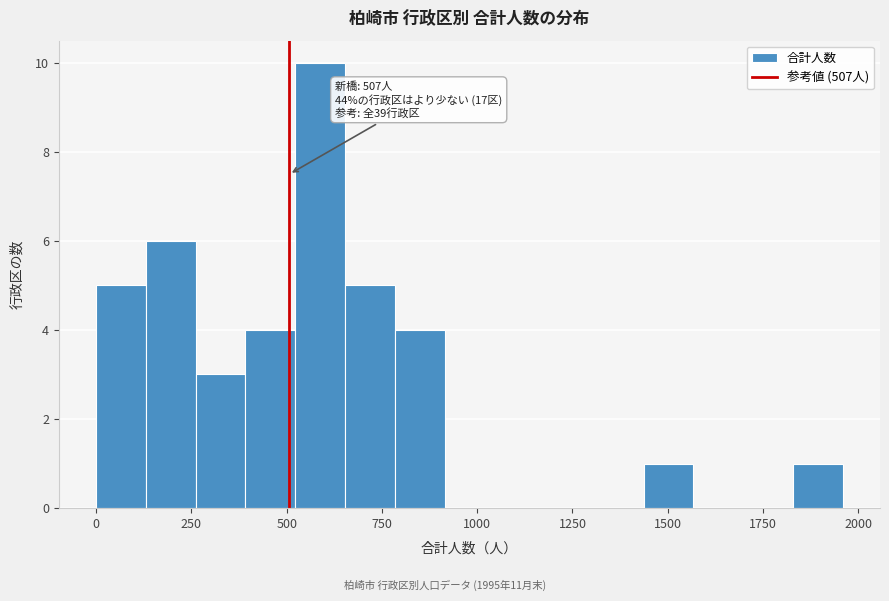

Read against the x-axis, roughly where is the centre of the tallest bar?

600